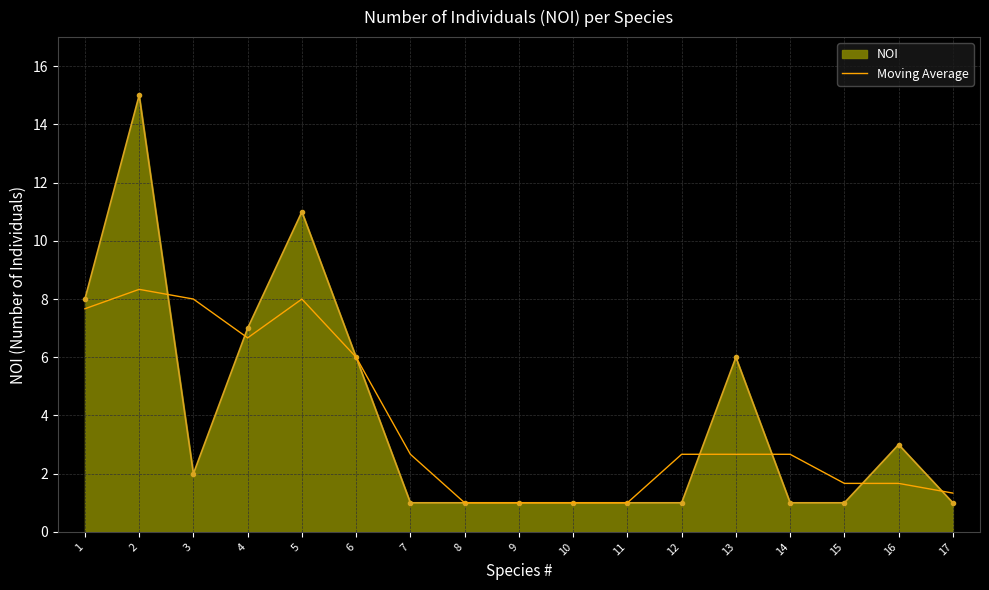

Read the NOI value at 14.

1.0